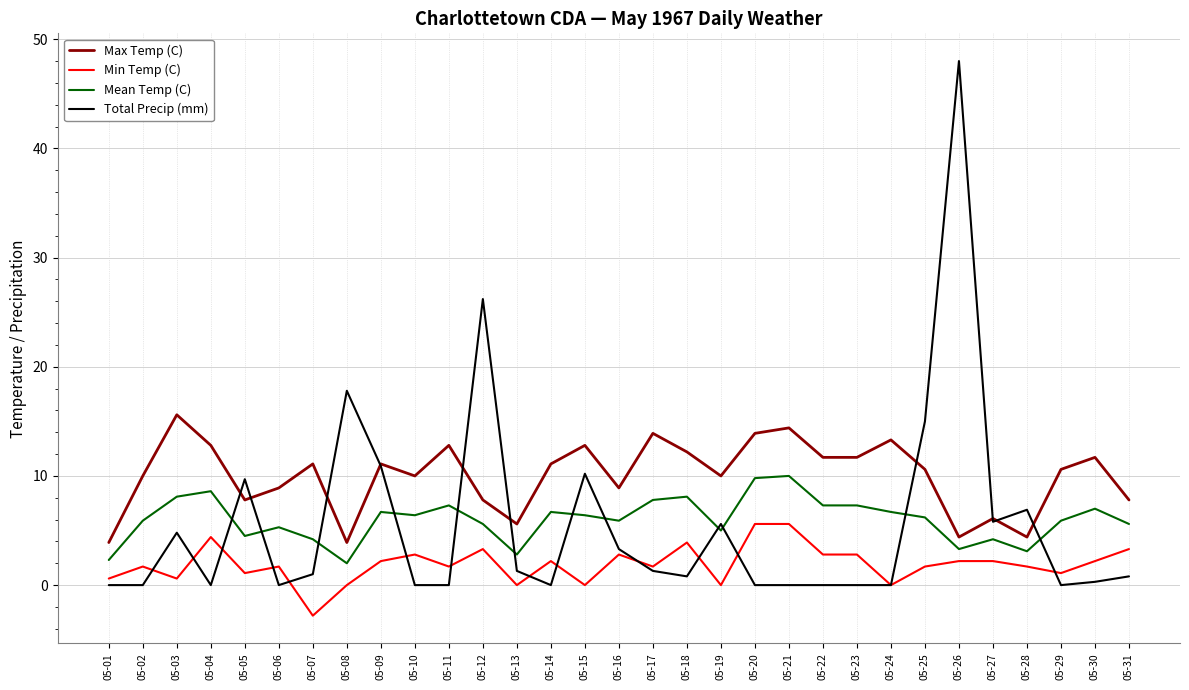

What is the highest value of the Total Precip (mm) series?

48.0